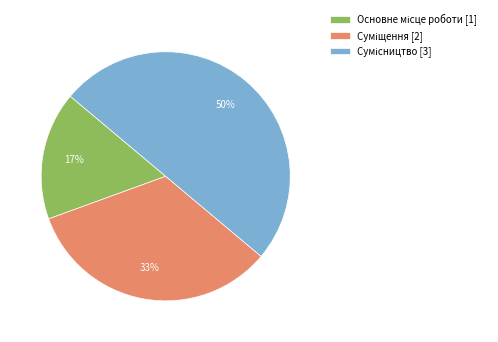

To the nearest percent, what is the average slice percentage?

33%